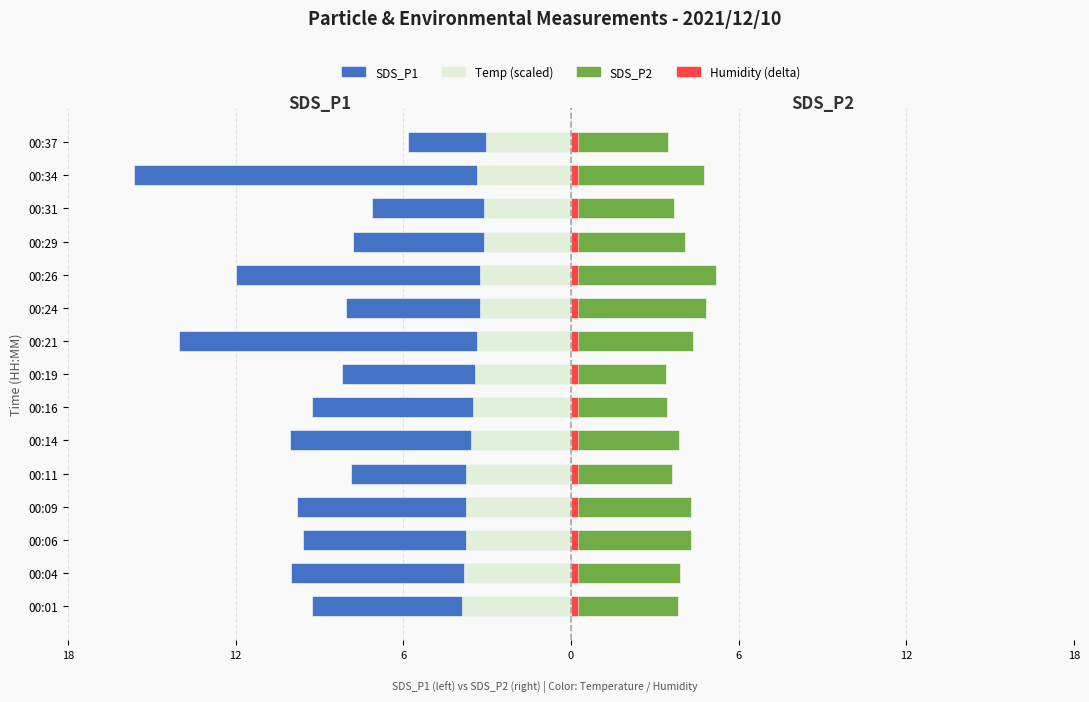

Does the chart contain any negative values?

Yes